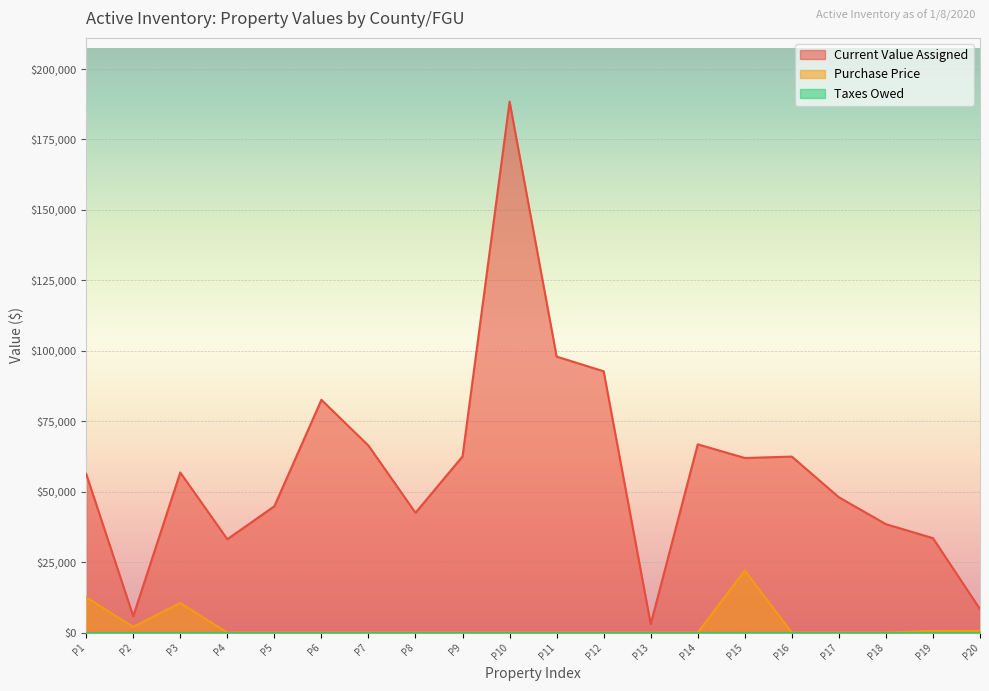

Which series changed the most between P4 and P10?

Current Value Assigned